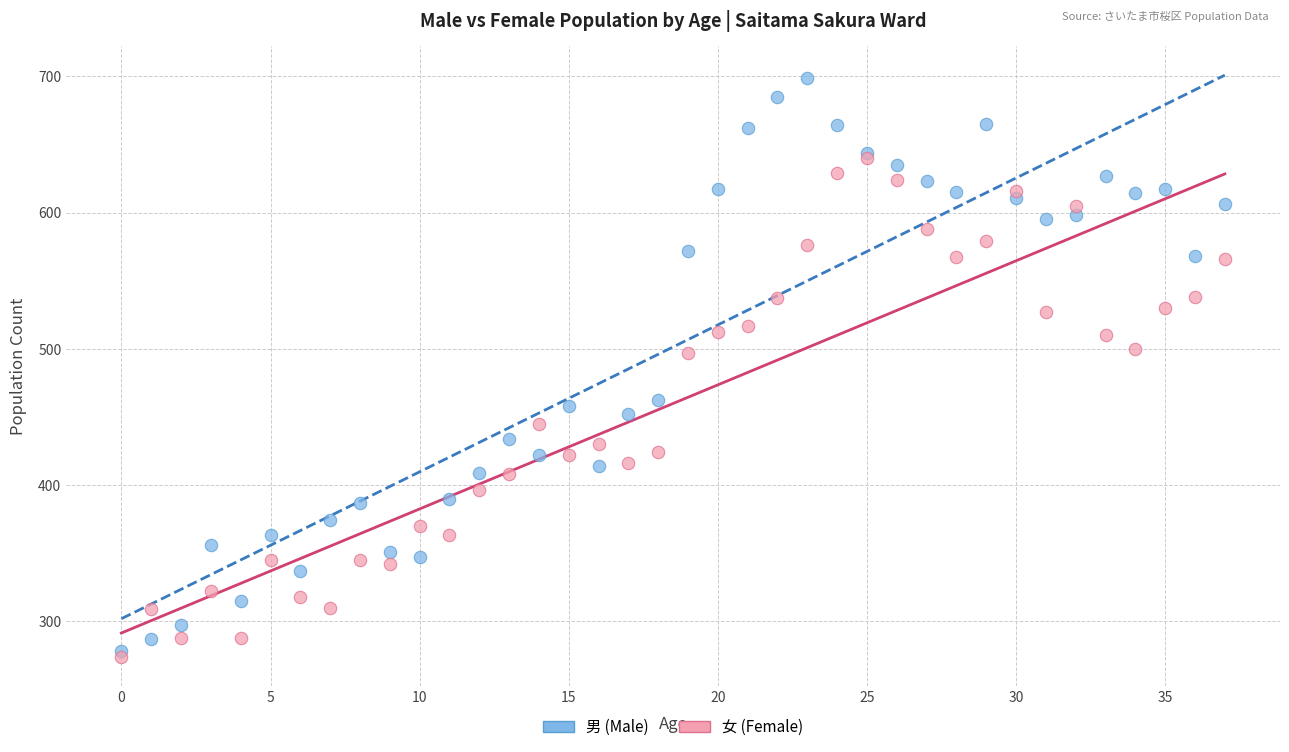

Which series reaches the maximum Y coordinate?

男 (Male)